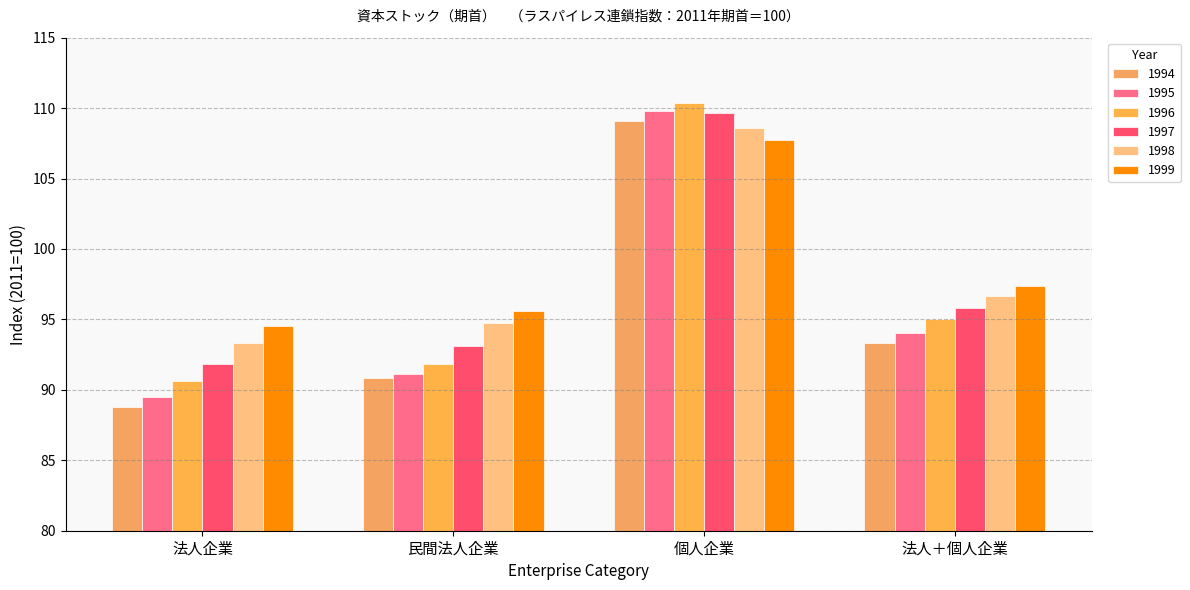

What is the total value across all series at 法人＋個人企業?

572.3